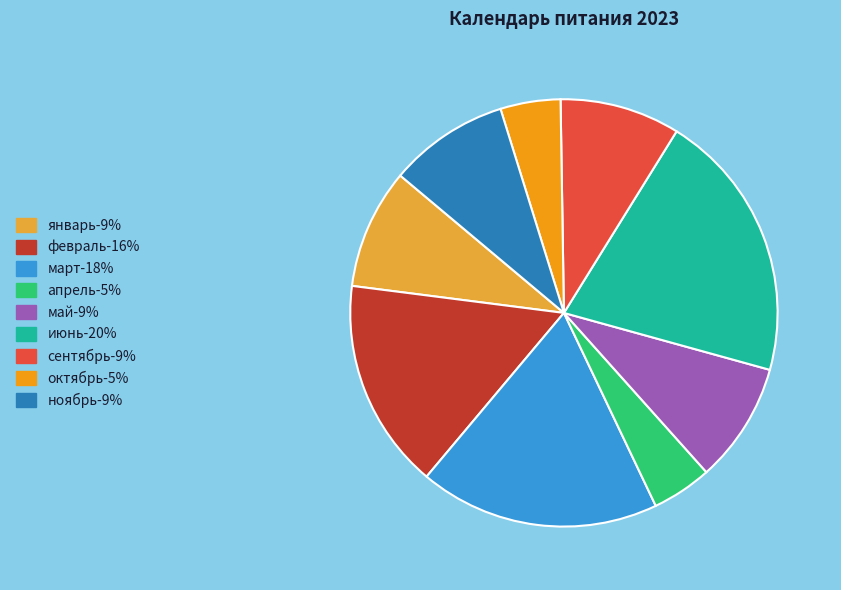

Does октябрь account for over 50% of the chart?

No